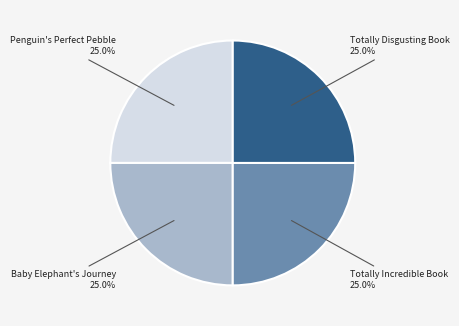

To the nearest percent, what percentage of the pie is Baby Elephant's Journey?

25%